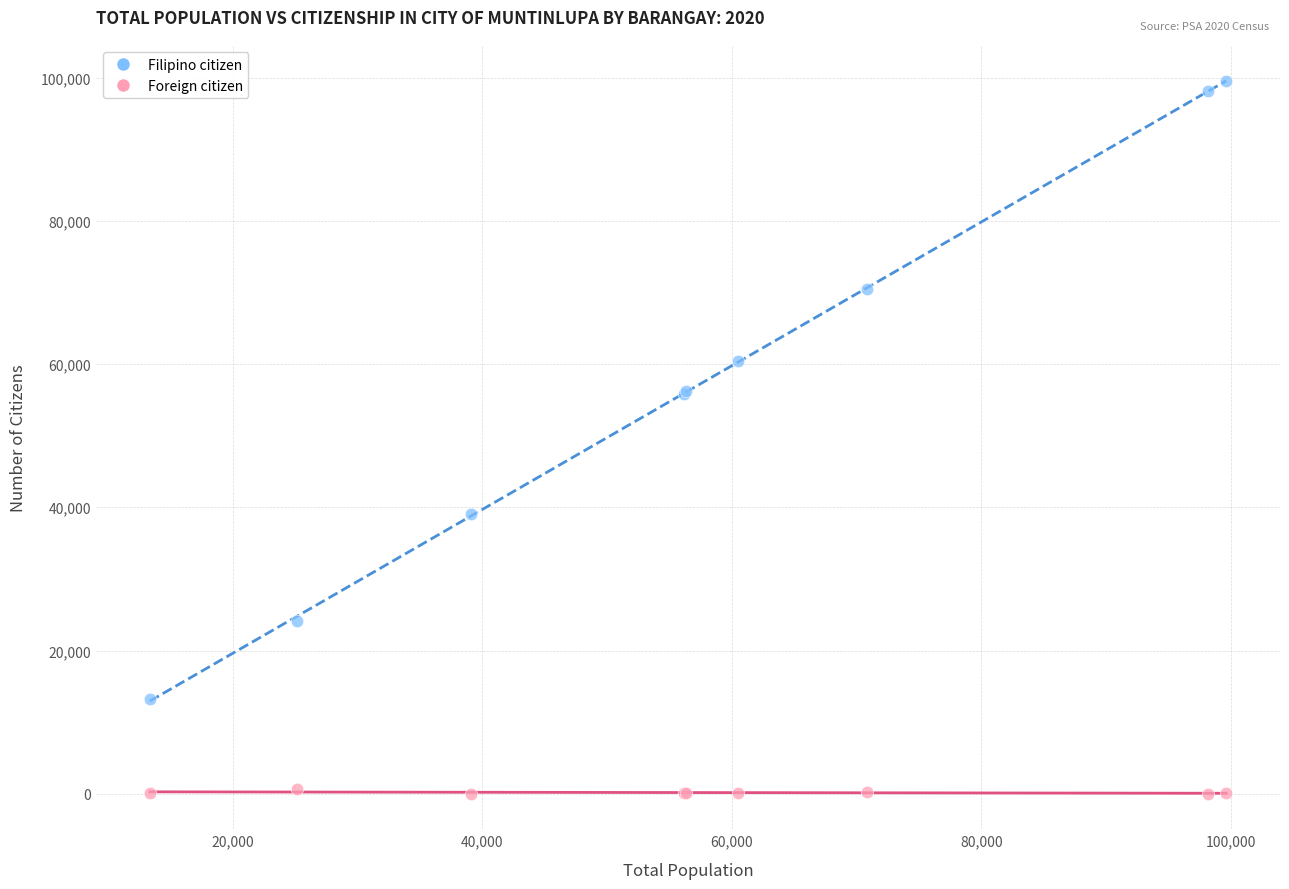

Which series has the largest Y range (max minus min)?

Filipino citizen